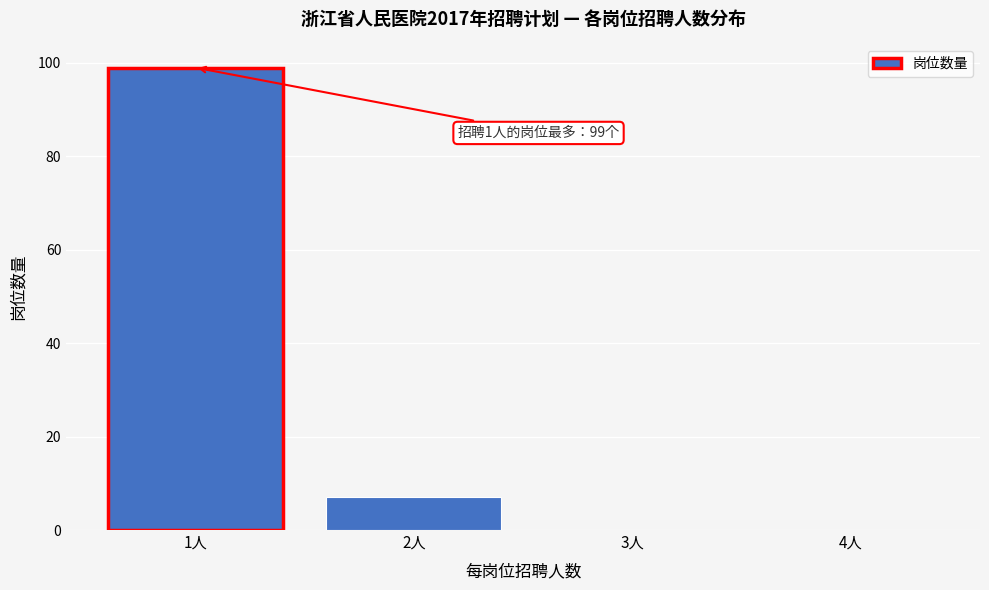

Which range on the x-axis has the tallest bar?

0.5 to 1.5